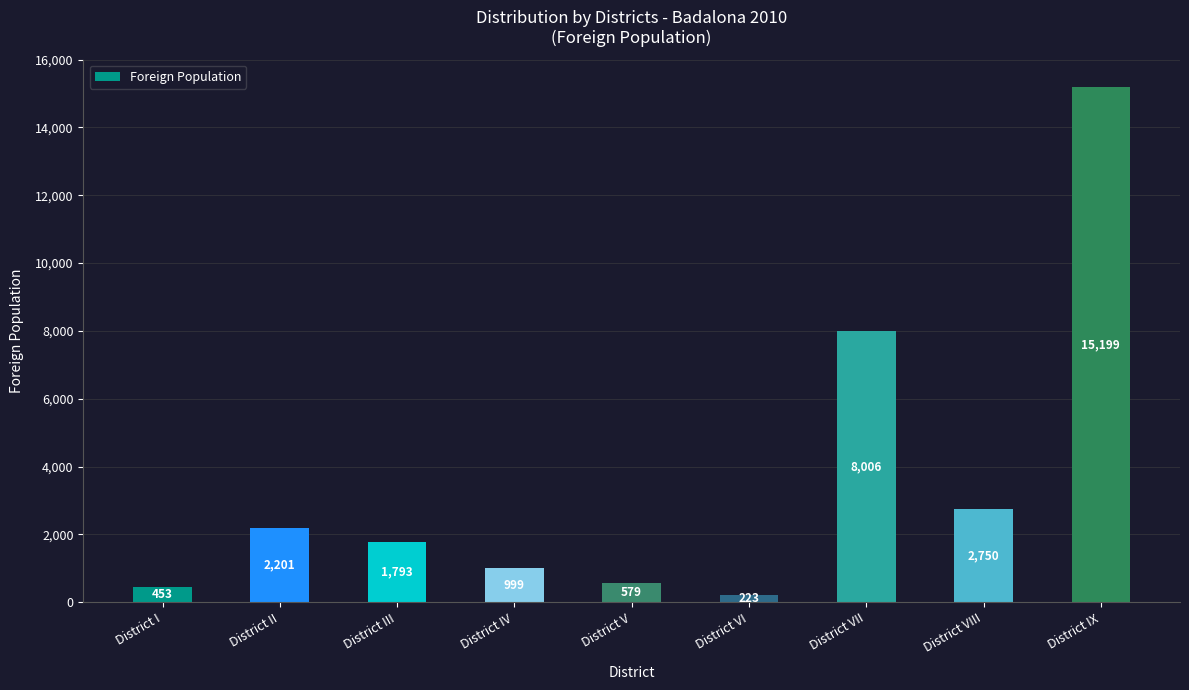

How many bars are there in total?

9